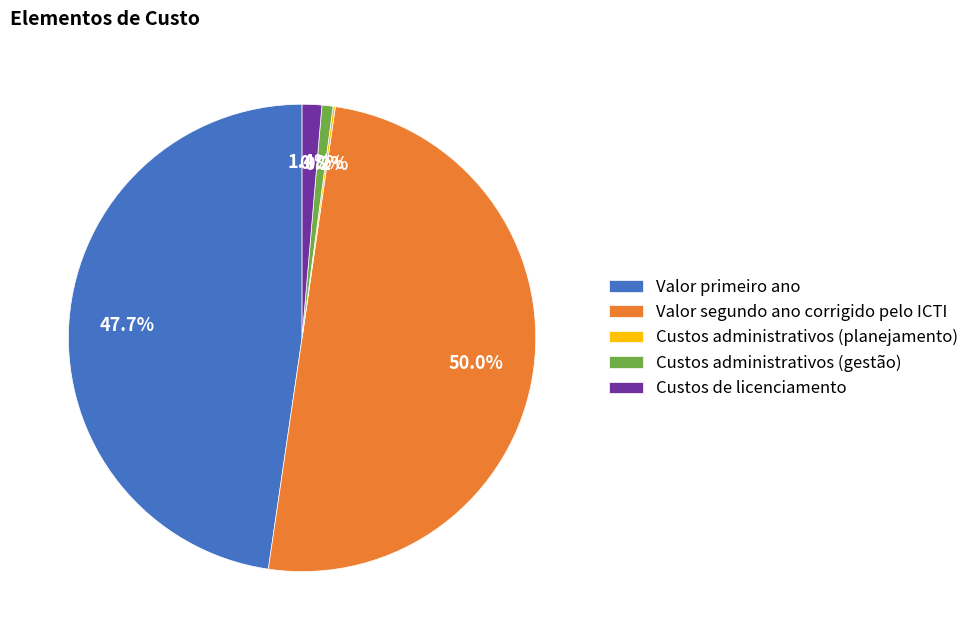

What percentage is NOT represented by Valor segundo ano corrigido pelo ICTI?

50.0%